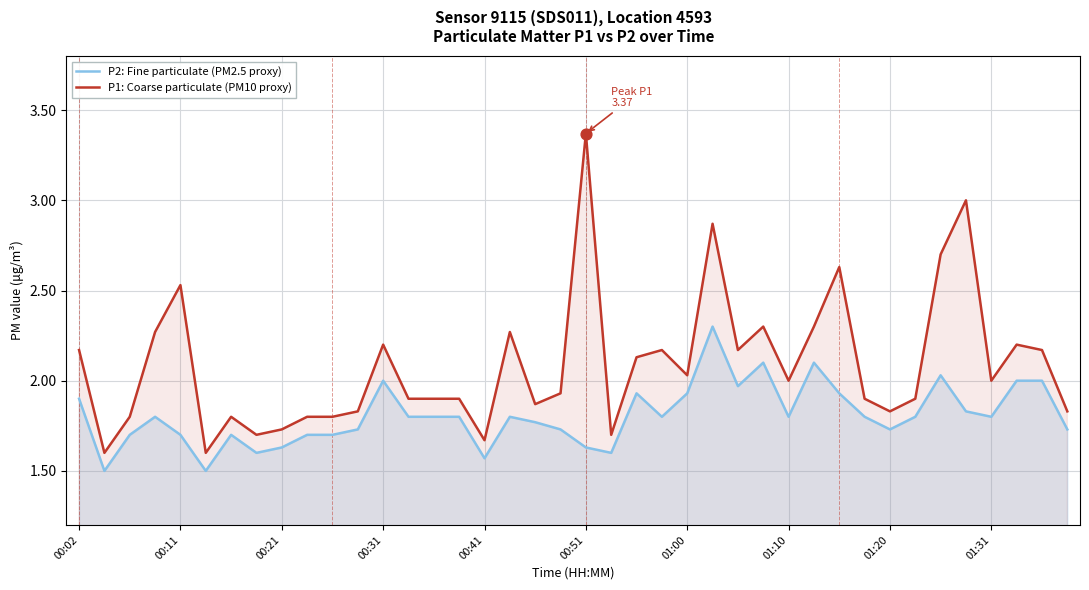

Is the value of P2: Fine particulate (PM2.5 proxy) at 15 greater than the value of P1: Coarse particulate (PM10 proxy) at 21?

Yes